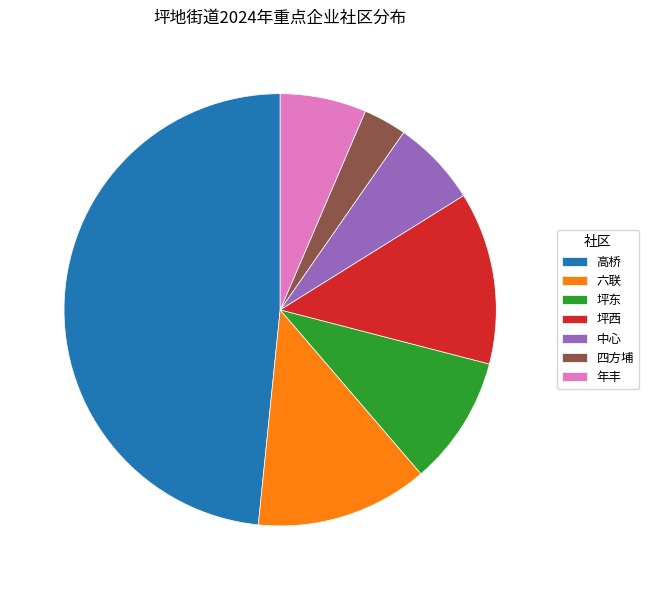

Between 坪东 and 四方埔, which is larger?

坪东